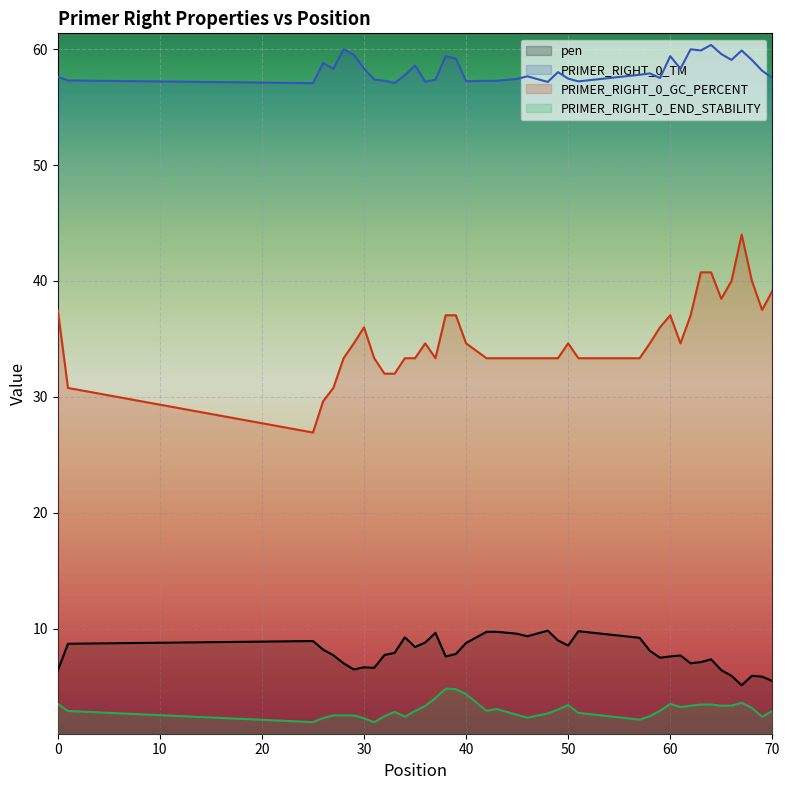

Which series has the largest total across all categories?

PRIMER_RIGHT_0_TM